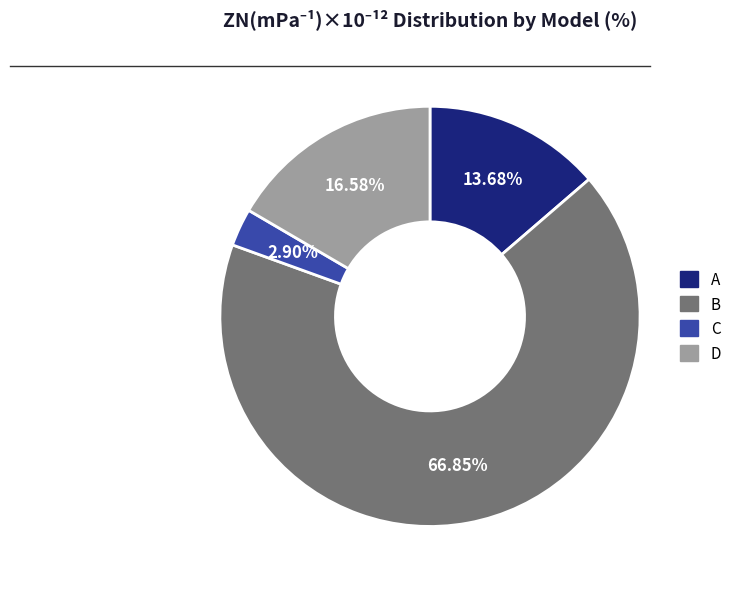

Combined, do C and D account for over 50%?

No